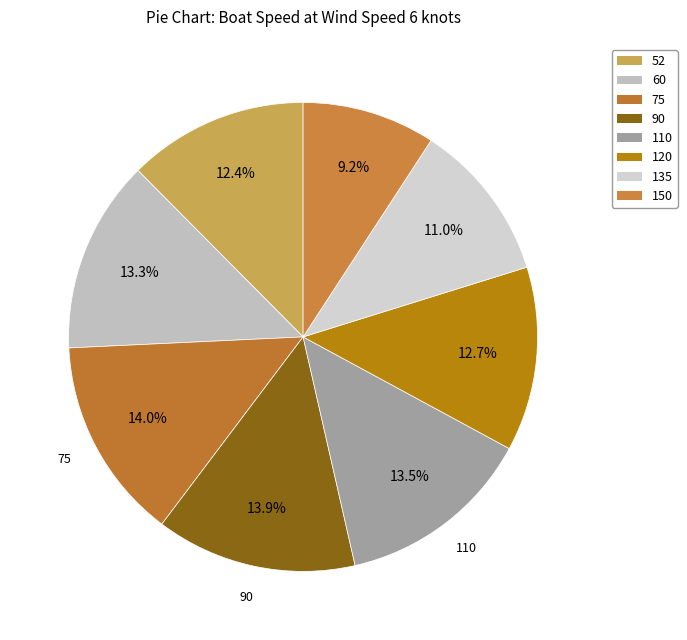

Is there any slice that represents more than half of the pie?

No